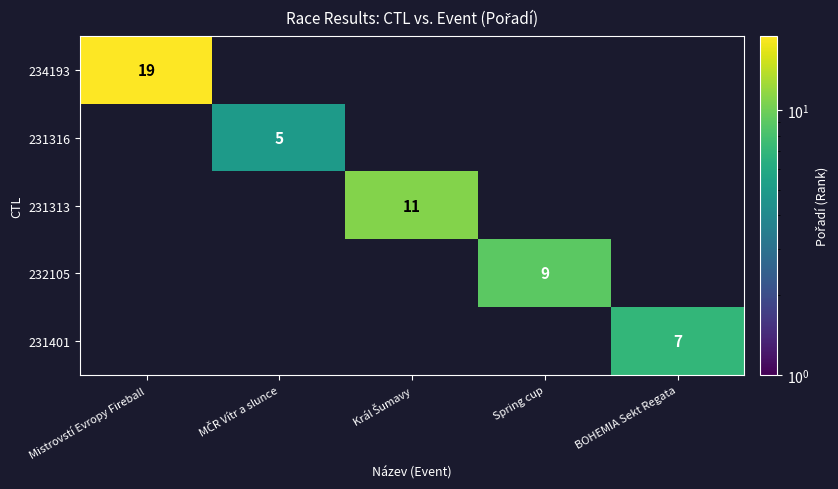

The 234193 series shows 19 at Mistrovstí Evropy Fireball. True or false?

True